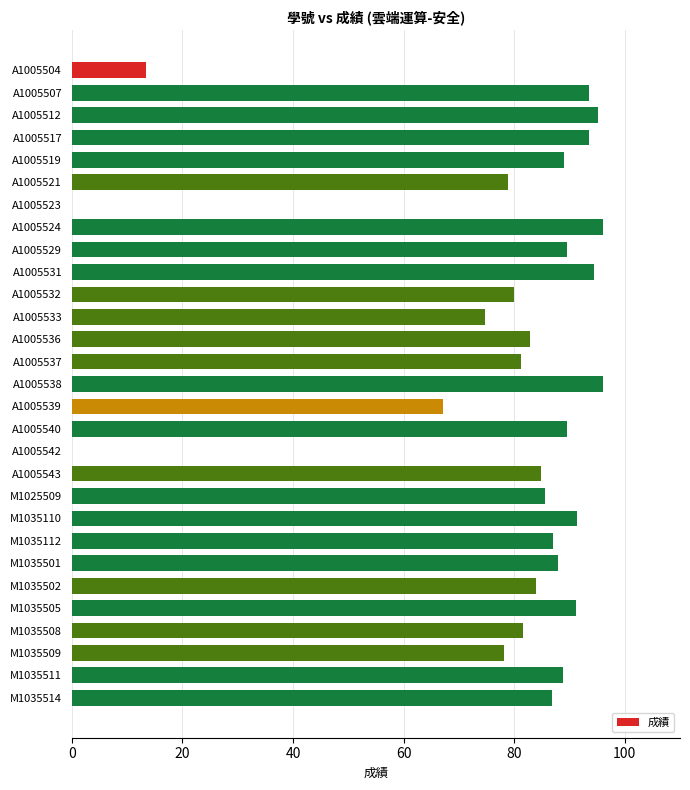

At which label is the value closest to 48?

A1005539